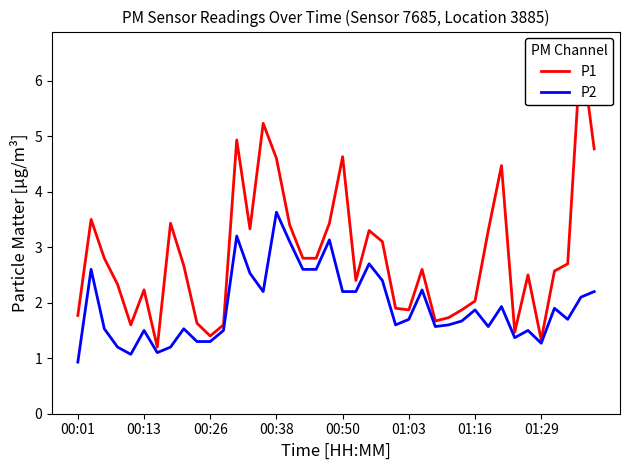

True or false: P1 and P2 intersect in this chart.

False